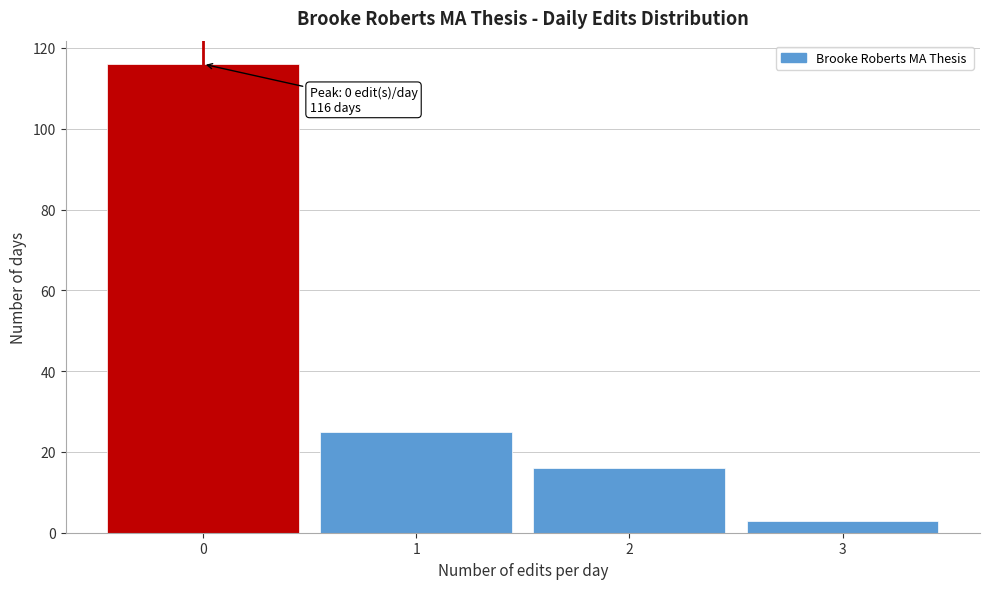

Over which range of the x-axis is the bar tallest?

-0.5 to 0.5